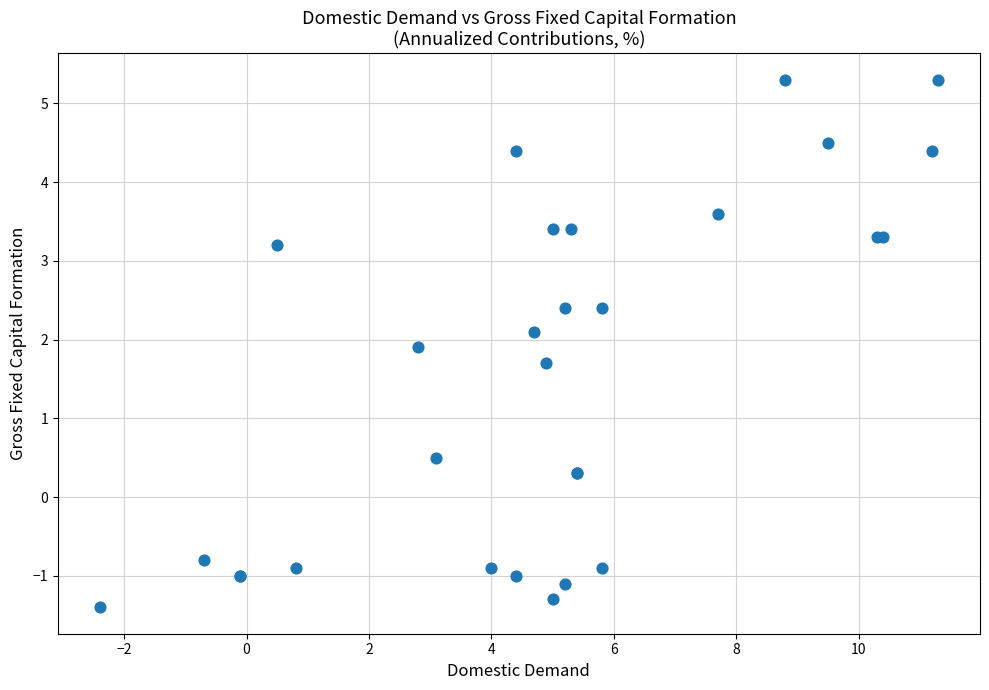

What Y value in the scatter plot is closest to 1?

0.5